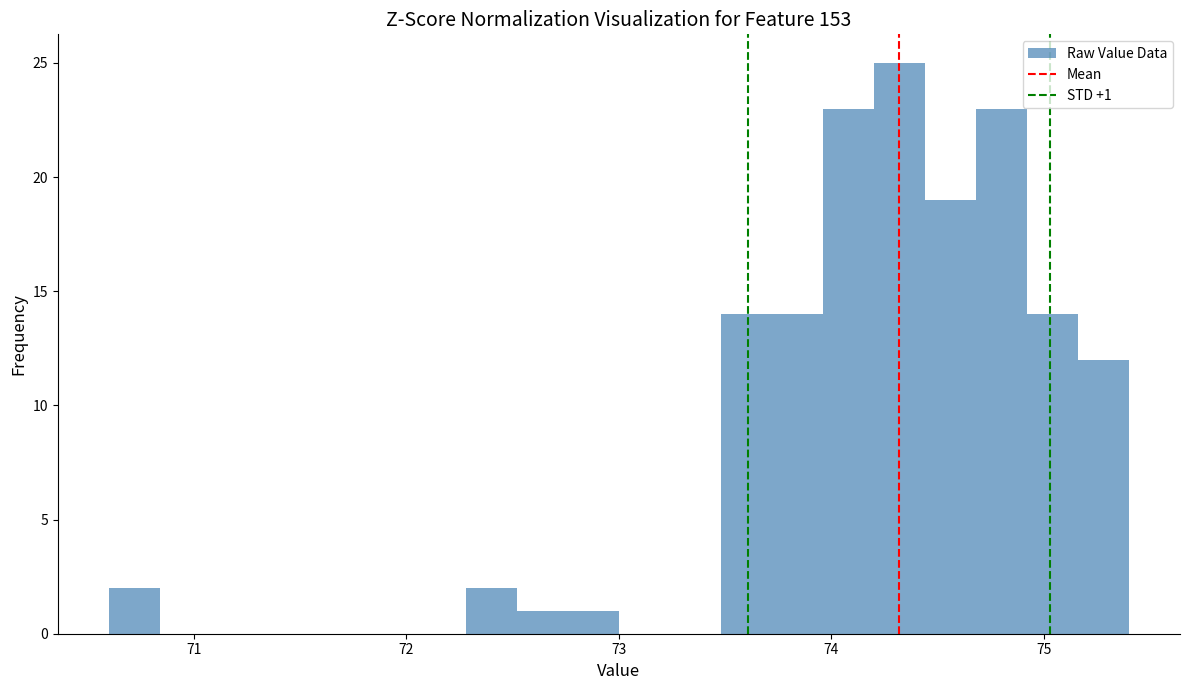

Around what value on the x-axis is the tallest bar? Give the approximate position of its centre, as read against the axis.

74.3